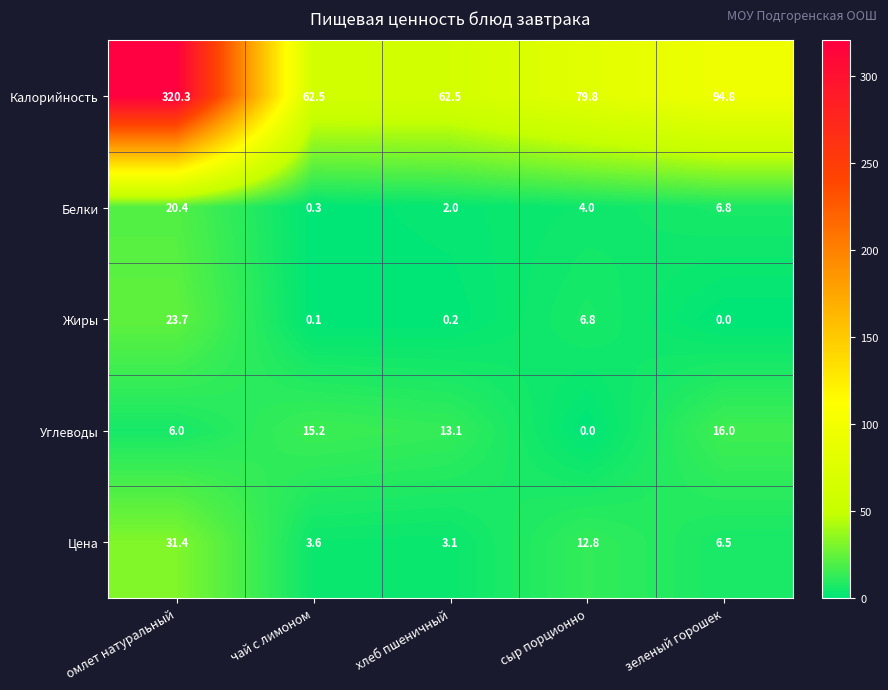

What is the greatest value displayed?

320.3